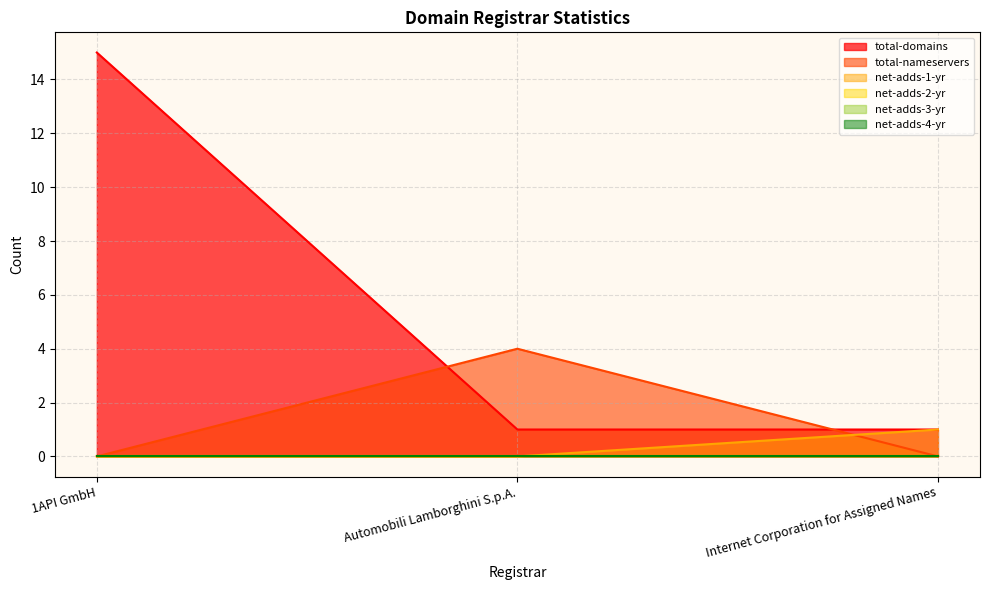

At which category does the chart reach its peak across all series?

1API GmbH